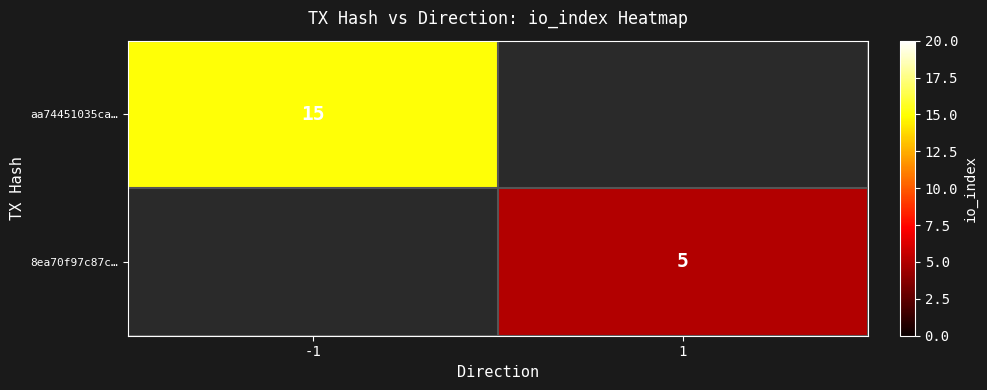

Count the number of data series in this chart.

2